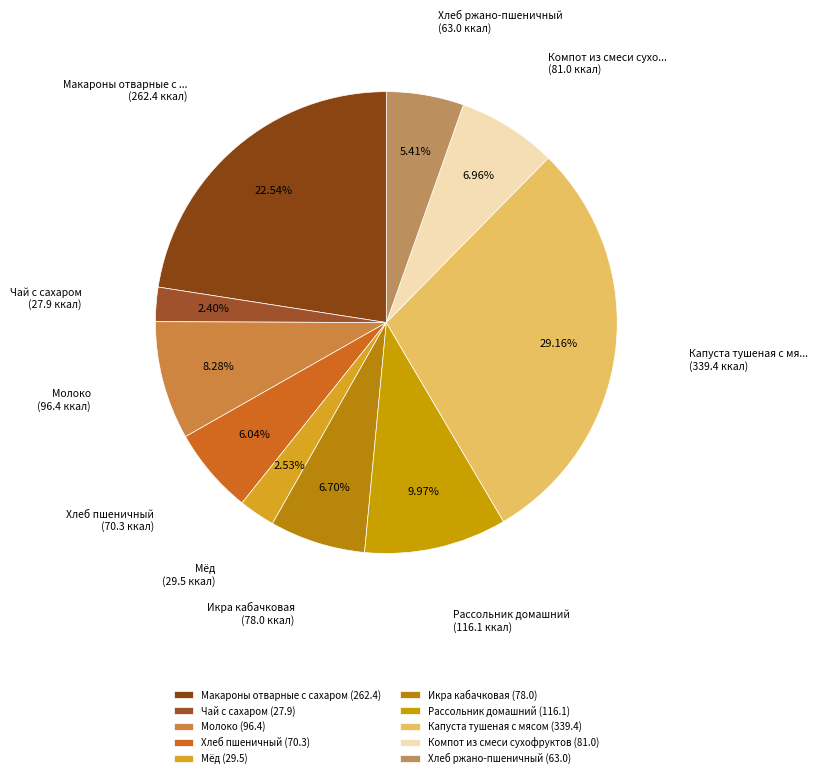

Rank the categories by value from lowest to highest.

Чай с сахаром, Мёд, Хлеб ржано-пшеничный, Хлеб пшеничный, Икра кабачковая, Компот из смеси сухофруктов, Молоко, Рассольник домашний, Макароны отварные с сахаром, Капуста тушеная с мясом